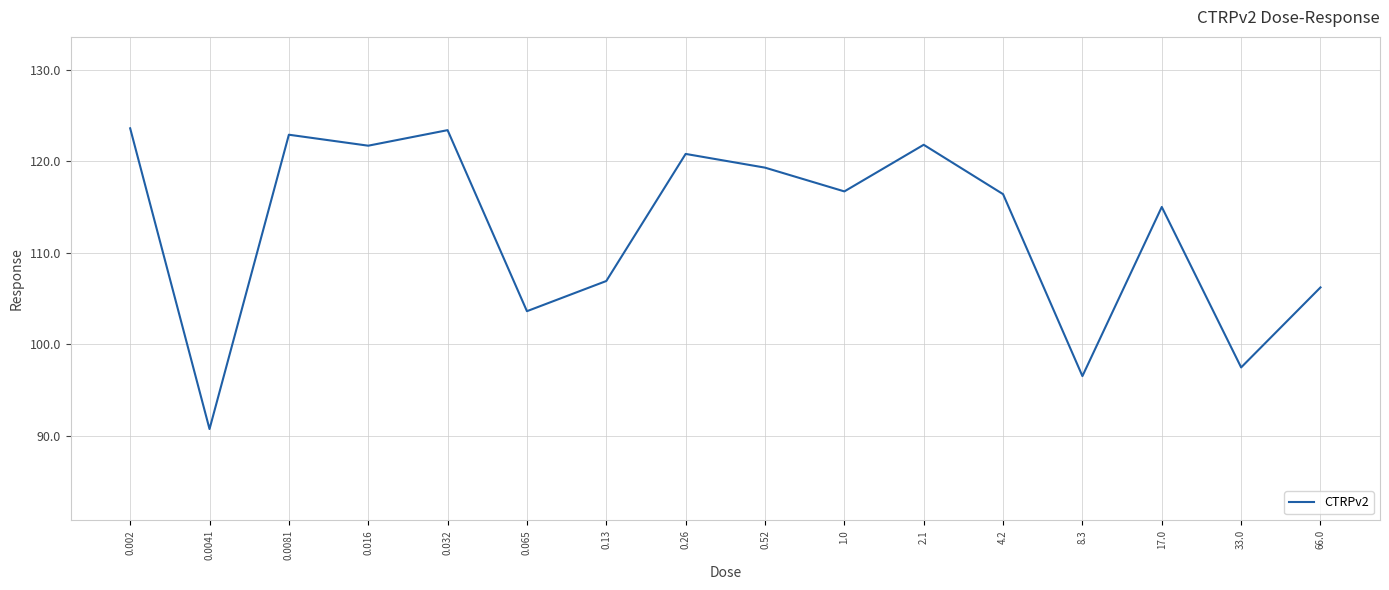

Approximately how many times larger is the value at 1.0 compared to 0.002?

0.9